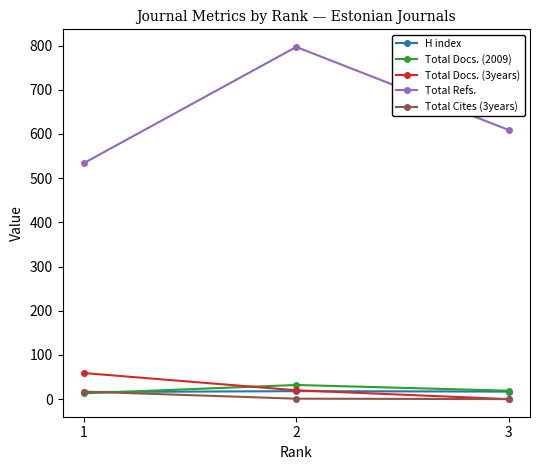

Which series has the largest total across all categories?

Total Refs.